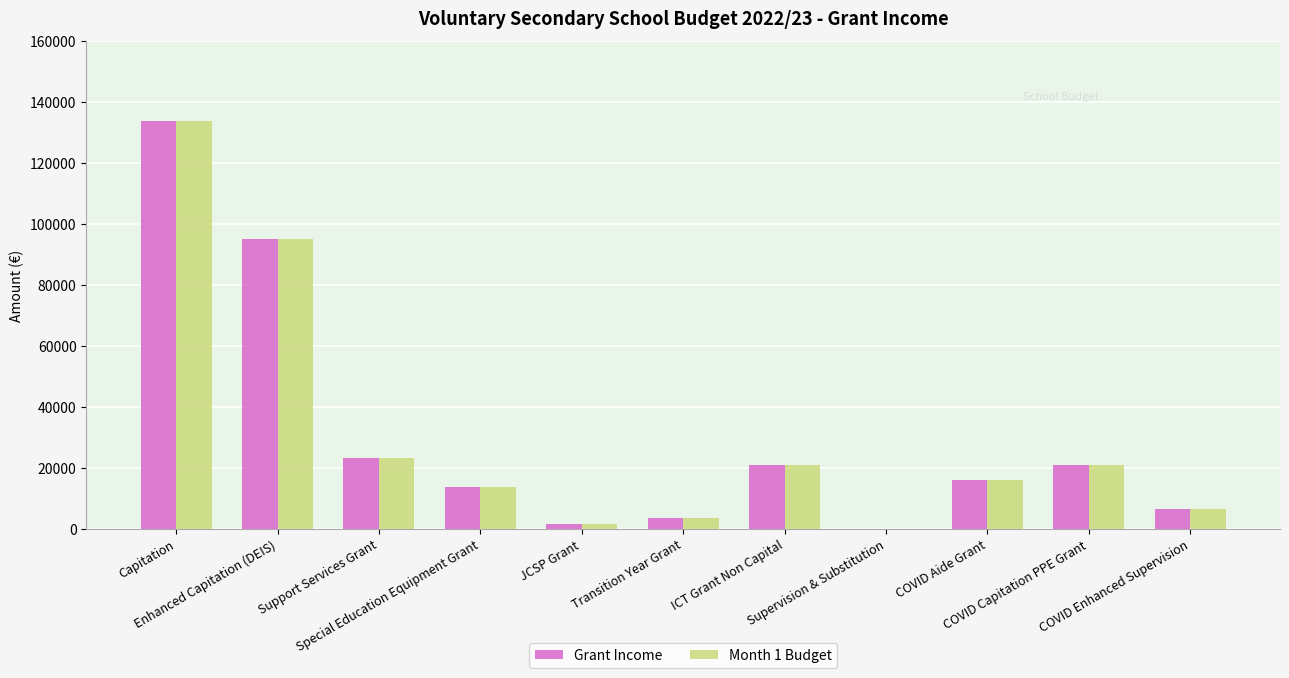

The value of Grant Income at COVID Capitation PPE Grant is 21000.0. True or false?

True